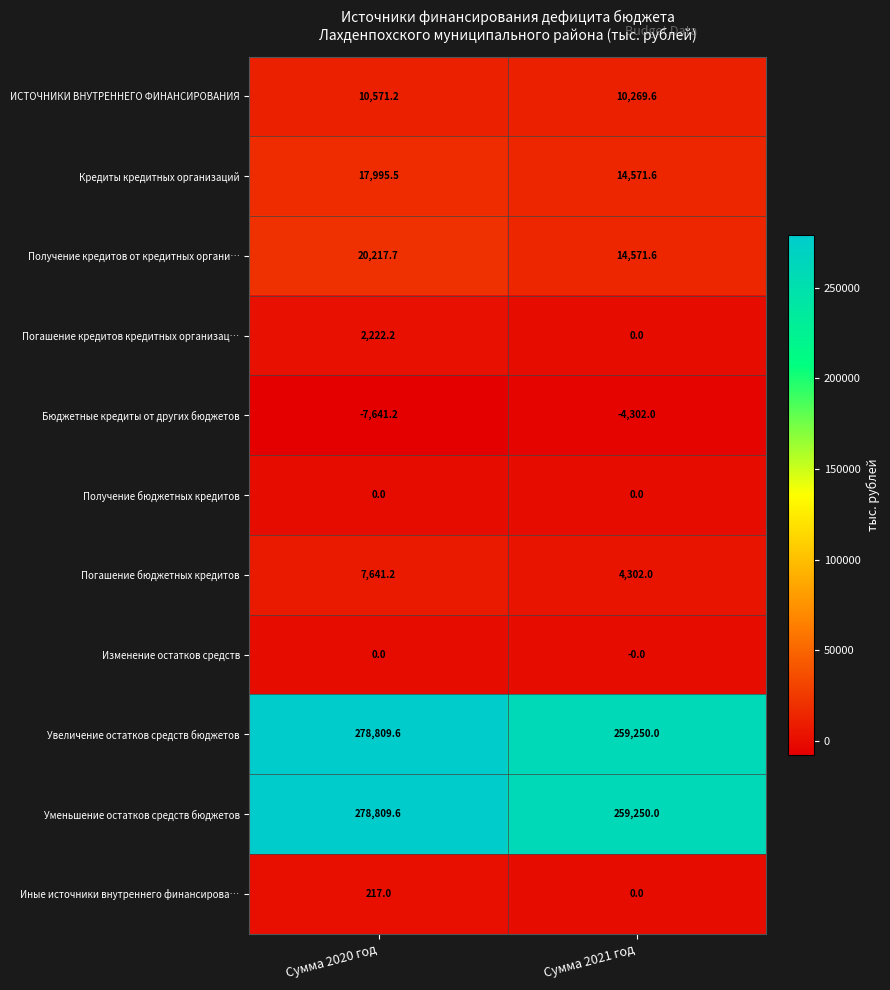

What is the difference between the highest and lowest values at Сумма 2021 год?

263552.0